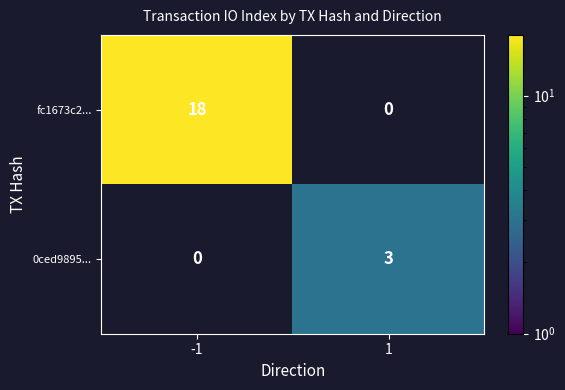

What is the spread (max minus min) of values at -1?

18